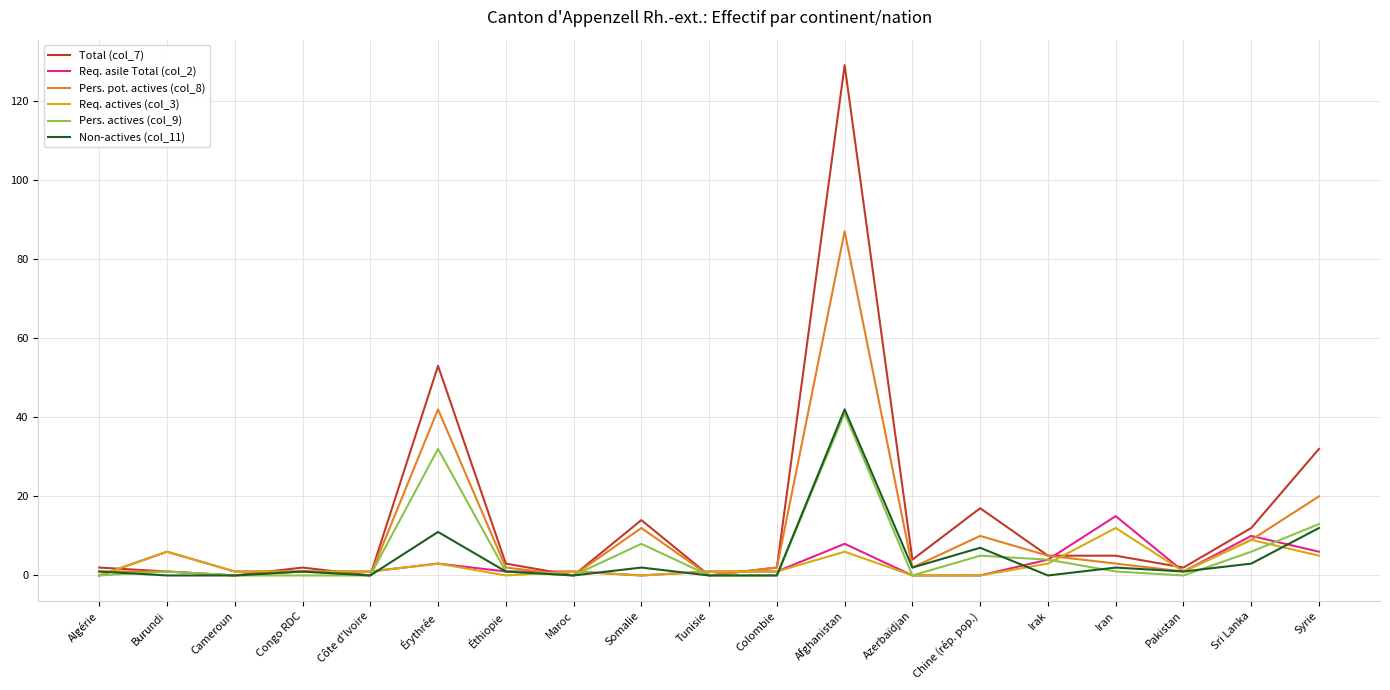

What is the difference between the second highest and minimum values in the Req. asile Total (col_2) series?

10